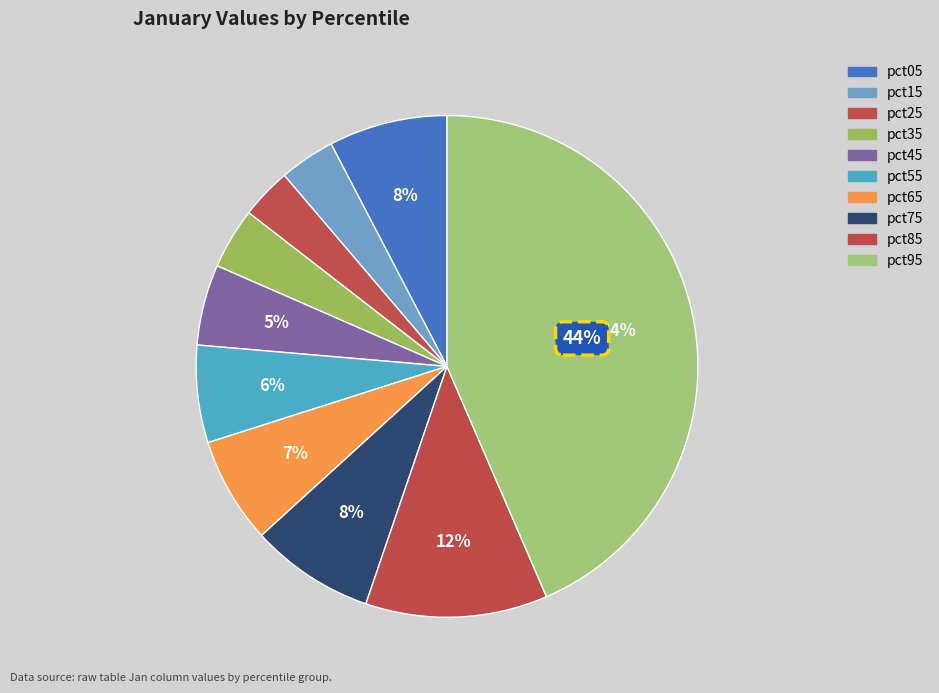

Count the number of slices in the pie.

10